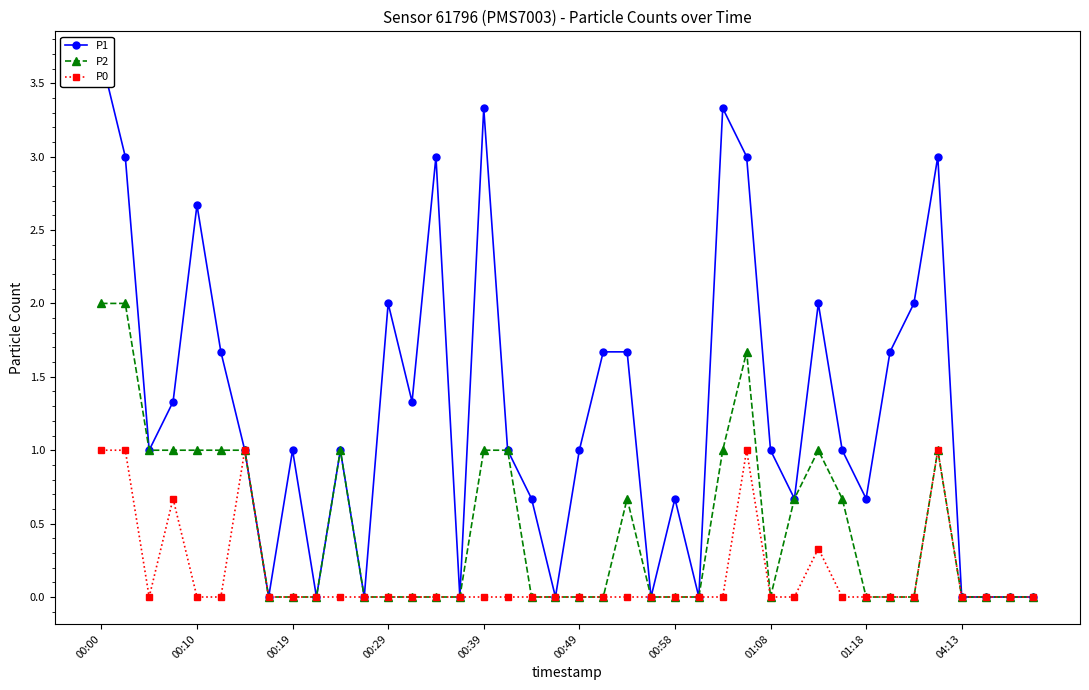

Which label corresponds to the largest value in the chart?

00:00